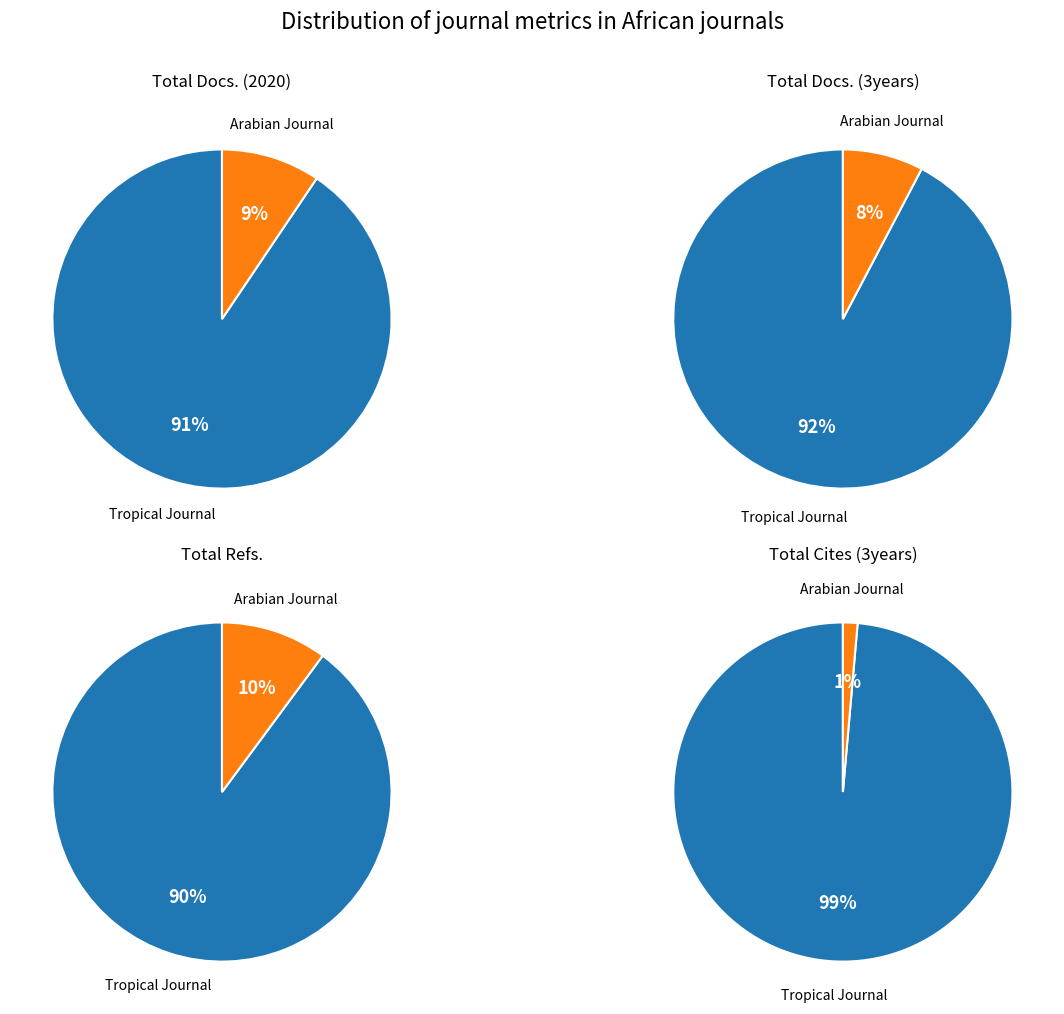

How much of the chart is everything except Arabian Journal of Medicinal and Aromatic Plants?

90.6%